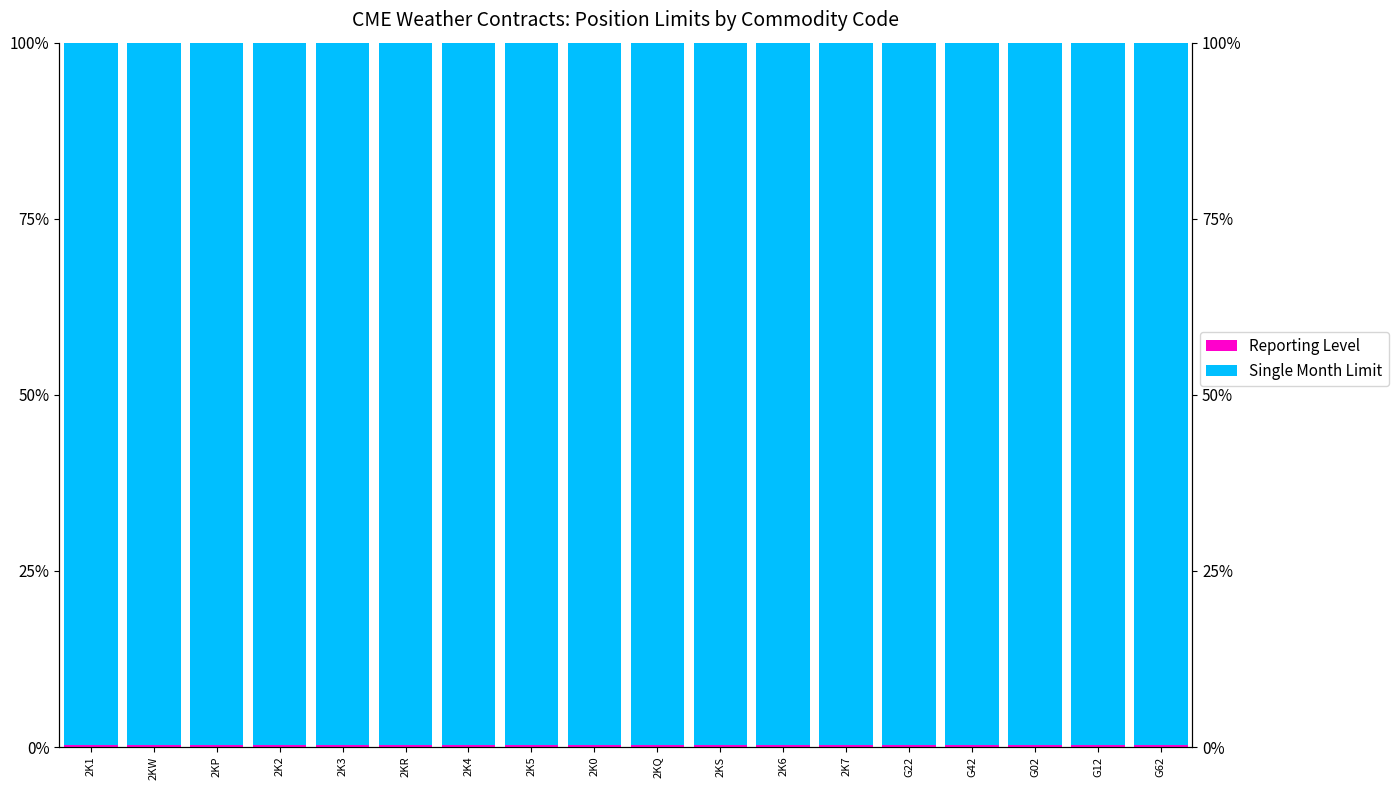

What are all the series names shown in the legend?

Reporting Level, Single Month Limit